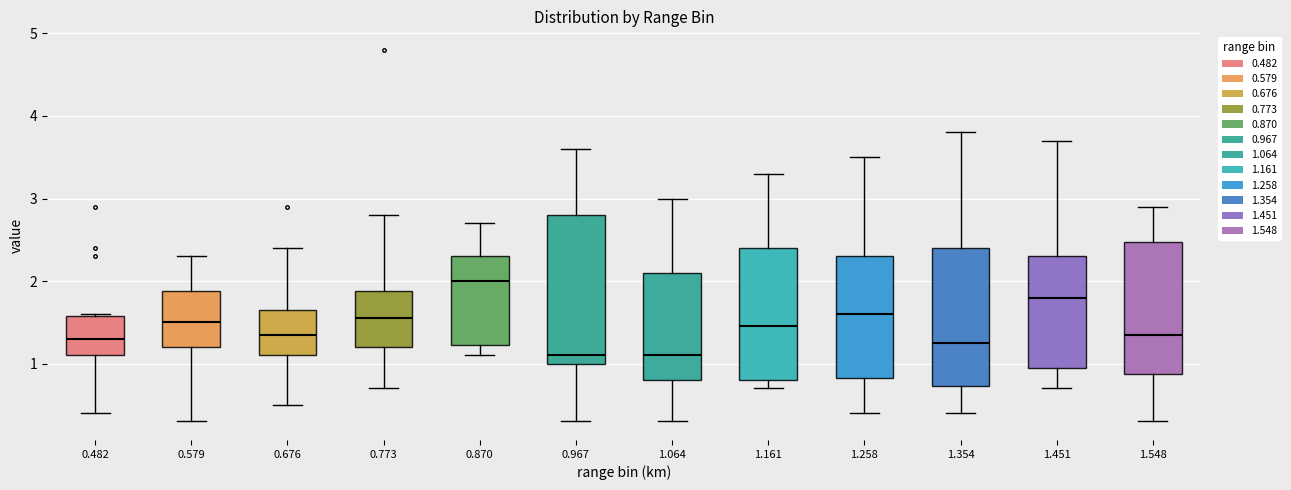

Where does the median line of the box at x = 1.354 sit on the y-axis? The values are not printed on the chart, so give them approximately, as read against the axis.

1.3